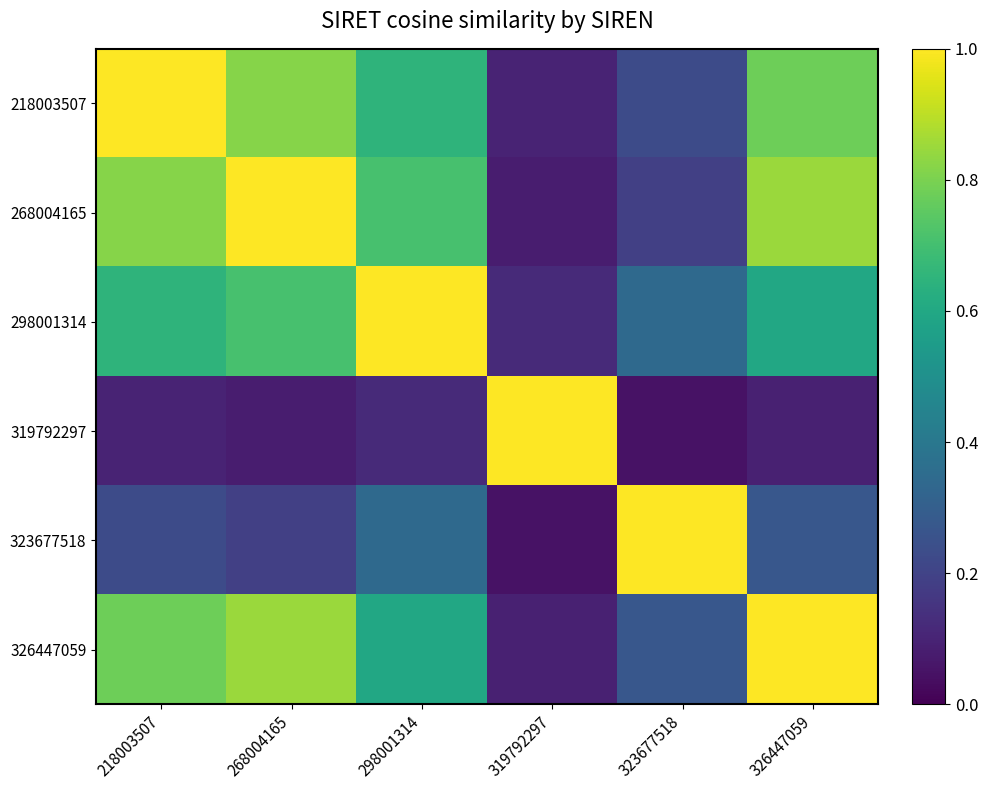

At which category is the sum across all series the highest?

268004165